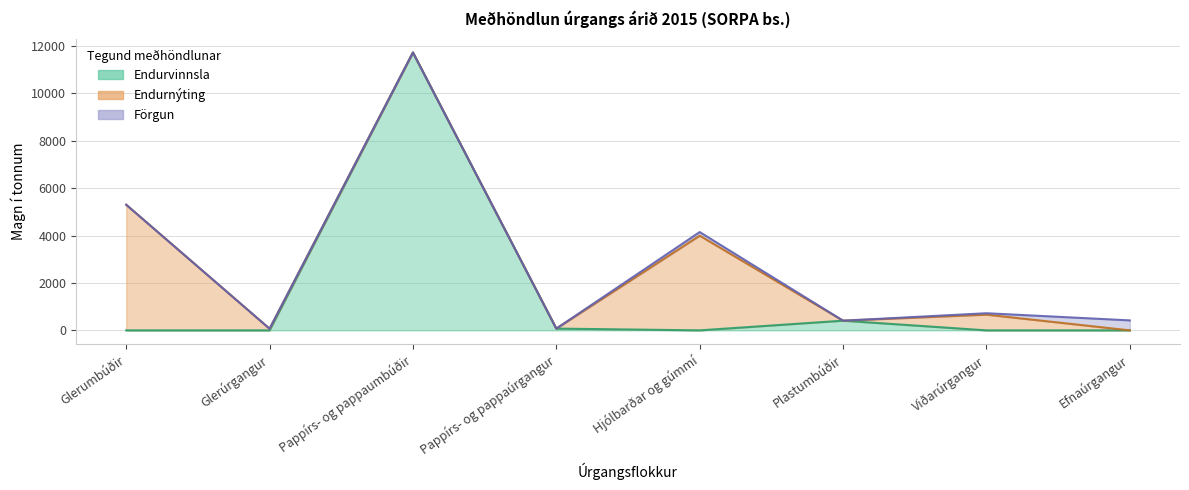

Reading left to right, transcribe all the data shown in this chart.

Endurvinnsla: Glerumbúðir=0.0	Glerúrgangur=0.0	Pappírs- og pappaumbúðir=11725.0	Pappírs- og pappaúrgangur=74.4	Hjólbarðar og gúmmí=0.0	Plastumbúðir=408.0	Viðarúrgangur=0.0	Efnaúrgangur=0.0
Endurnýting: Glerumbúðir=5301.6	Glerúrgangur=69.9	Pappírs- og pappaumbúðir=0.0	Pappírs- og pappaúrgangur=0.0	Hjólbarðar og gúmmí=3996.0	Plastumbúðir=0.0	Viðarúrgangur=663.0	Efnaúrgangur=0.0
Förgun: Glerumbúðir=0.0	Glerúrgangur=0.0	Pappírs- og pappaumbúðir=0.0	Pappírs- og pappaúrgangur=0.0	Hjólbarðar og gúmmí=151.7	Plastumbúðir=0.0	Viðarúrgangur=59.4	Efnaúrgangur=420.4